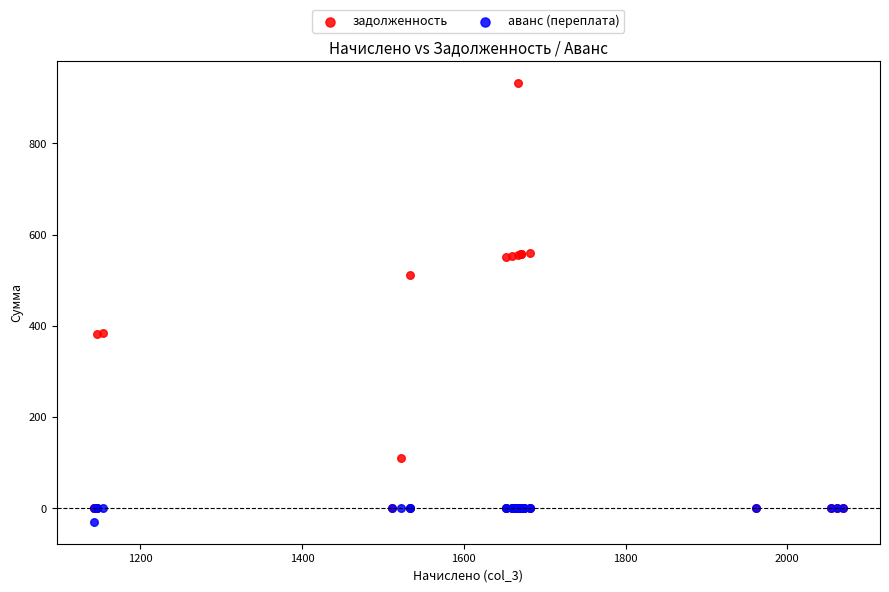

Which series contains the lowest Y value?

аванс (переплата)